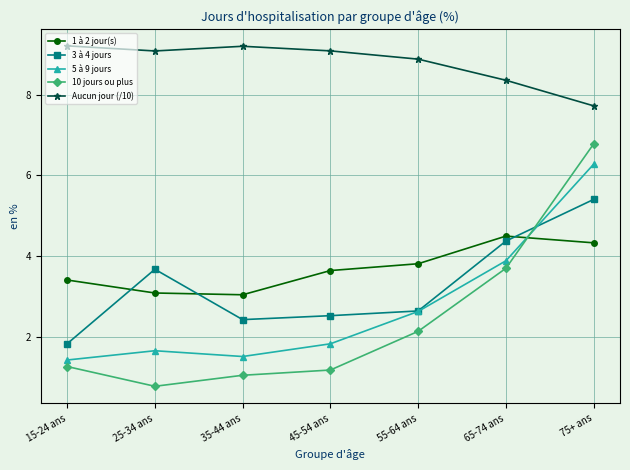

What is the label of the 2nd point from the right?

65-74 ans